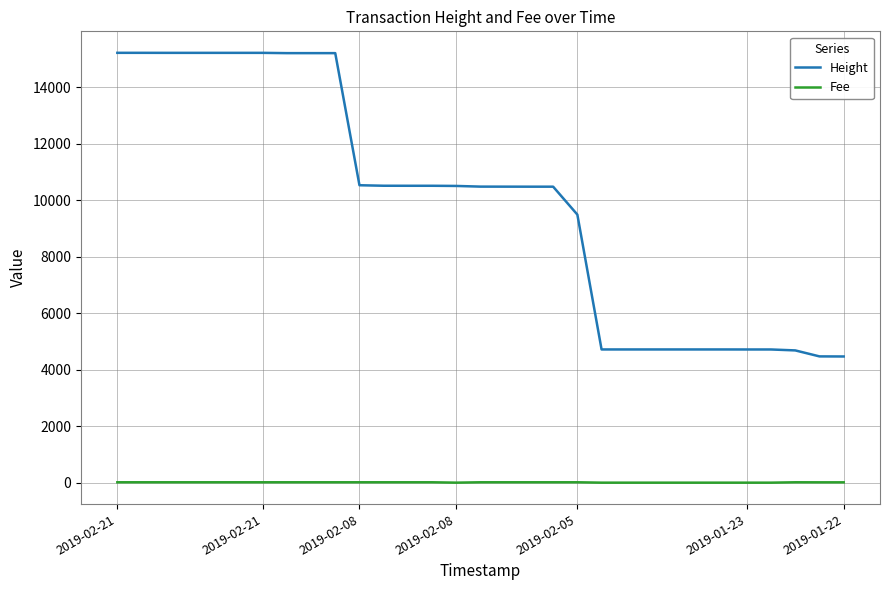

Which series has the largest range (max minus min)?

Height